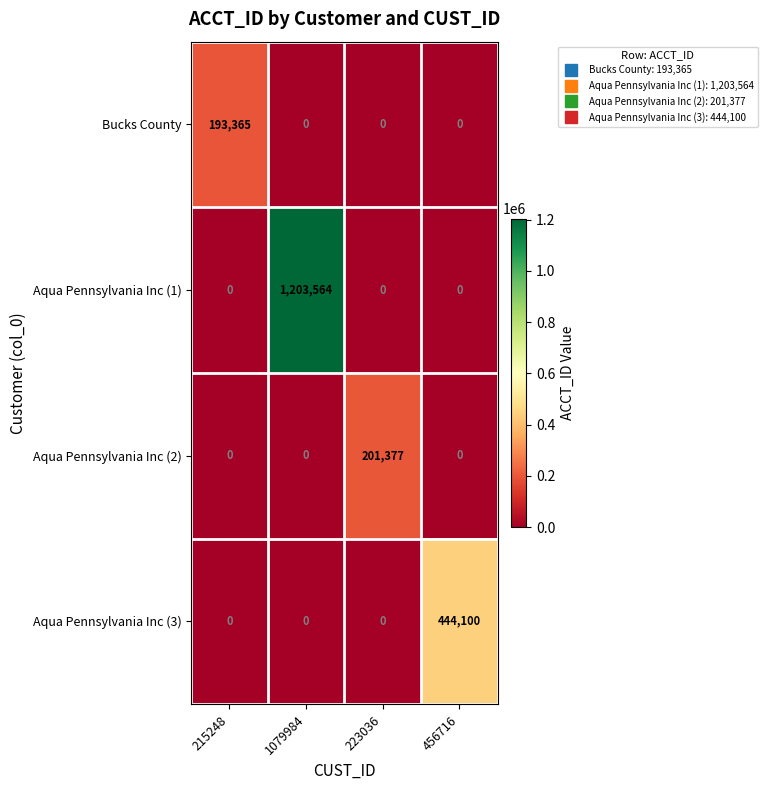

Is it true that Aqua Pennsylvania Inc (1) equals 819332 at 456716?

False